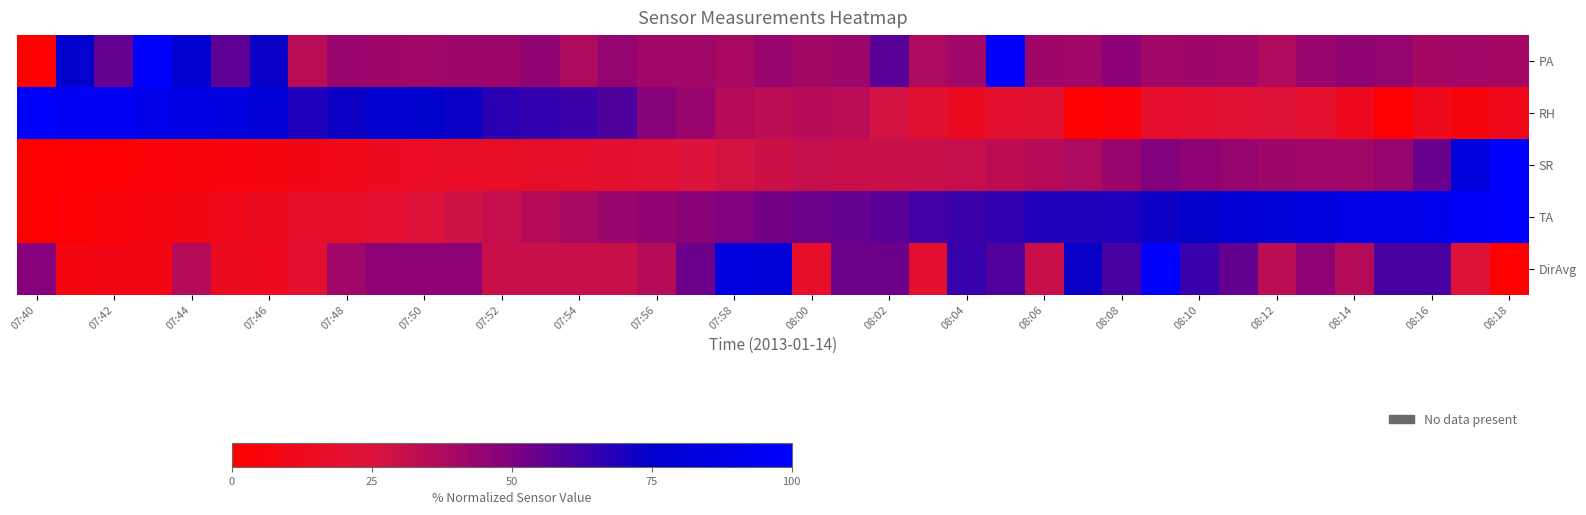

Reading left to right, transcribe all the data shown in this chart.

PA: 0.0	74.6	54.7	100.0	76.6	56.4	73.3	34.6	43.2	41.6	41.3	41.9	42.2	45.6	37.4	44.3	40.7	41.4	38.9	43.0	40.3	42.2	57.6	37.6	41.1	98.0	41.7	40.9	46.8	40.9	41.7	41.3	36.8	43.3	45.6	44.6	40.0	41.2	39.9
RH: 100.0	94.5	94.0	89.8	85.7	83.9	79.4	69.5	72.4	76.0	74.9	73.0	66.4	64.7	63.1	59.4	47.9	43.3	35.9	33.8	35.2	34.1	27.7	20.7	15.0	19.5	20.3	0.0	3.4	18.5	19.4	22.2	23.4	20.2	12.6	0.7	11.9	6.6	11.4
SR: 0.0	1.6	2.6	3.6	4.5	5.4	6.6	8.3	10.8	14.0	15.4	16.0	16.5	17.2	18.3	19.7	21.7	24.3	27.2	29.5	31.0	30.2	30.0	30.4	31.6	33.5	35.9	38.0	42.7	49.2	46.2	43.9	42.0	41.1	40.8	43.9	54.3	81.6	100.0
TA: 0.0	2.6	4.3	6.1	8.8	11.3	13.9	17.5	17.4	20.0	23.5	28.8	31.3	35.7	39.1	42.7	45.2	46.9	49.6	52.2	53.9	54.8	57.4	61.7	63.5	65.2	68.7	68.7	69.5	72.2	73.8	79.1	80.9	84.3	87.8	88.7	91.2	96.5	100.0
DirAvg: 48.2	7.1	8.9	8.9	35.7	14.3	12.5	19.6	41.1	46.4	46.4	46.4	30.4	30.4	30.4	30.4	35.7	53.6	83.9	80.4	17.9	53.6	53.6	19.6	64.3	58.9	30.4	73.2	60.7	100.0	64.3	55.4	33.9	46.4	35.7	60.7	60.7	23.2	0.0